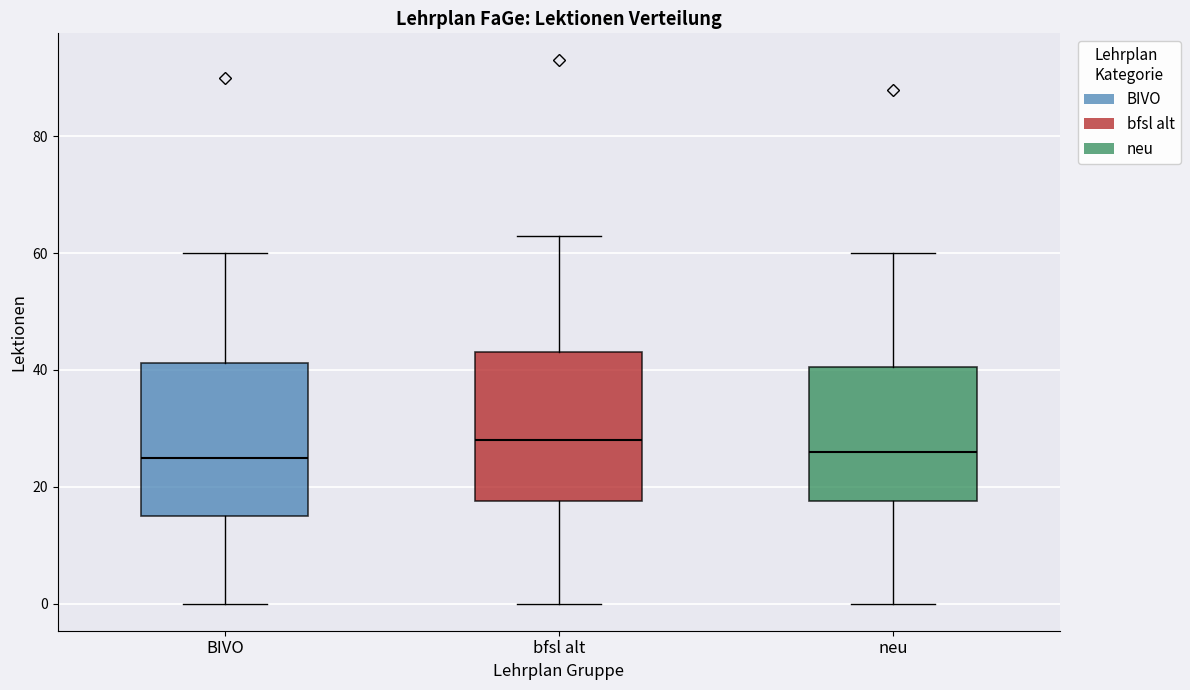

Reading left to right, read every box against the y-axis: the position of its median line, the range the box covers, and the ends of its whiskers. The values are not printed on the chart, so give them approximately, as read against the axis.

BIVO: median 26, box 16 to 42, whiskers 0 to 60
bfsl alt: median 28, box 18 to 44, whiskers 0 to 64
neu: median 26, box 18 to 40, whiskers 0 to 60